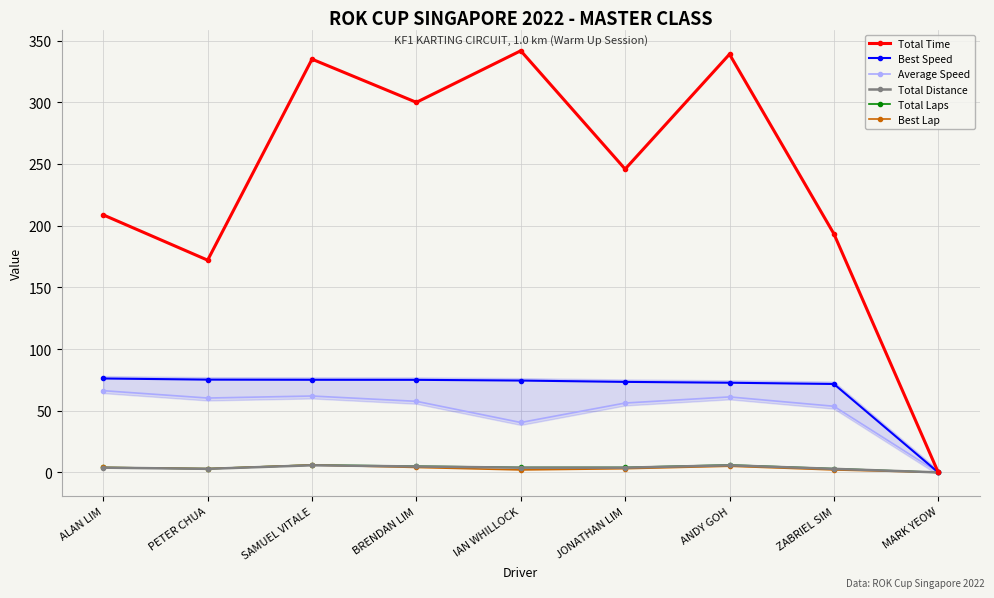

True or false: Average Speed and Total Laps intersect in this chart.

False